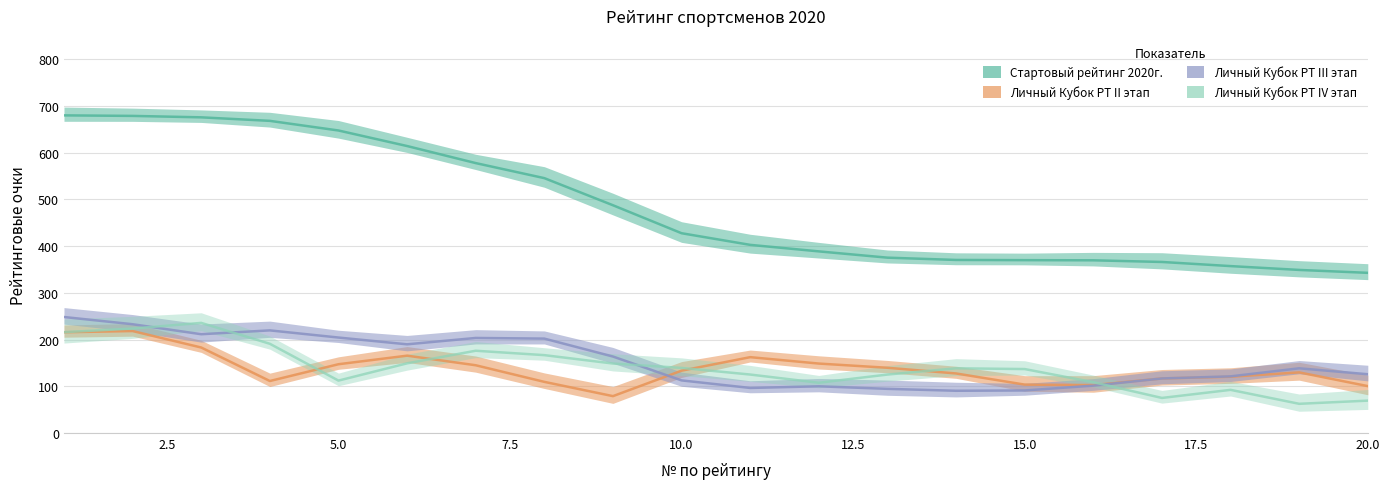

How many lines are shown in the chart?

4